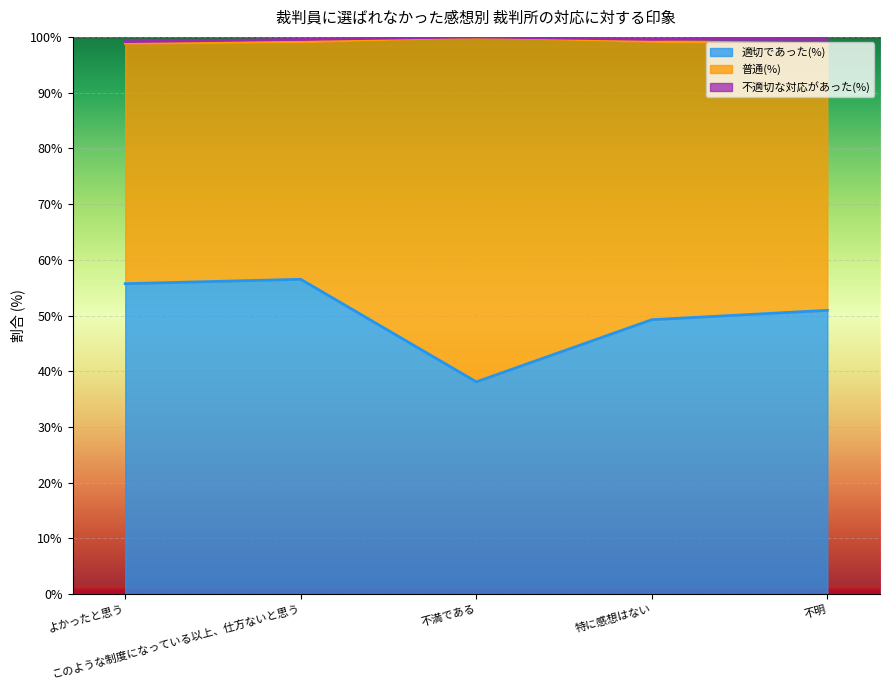

True or false: 適切であった(%) has a value of 67.8 at 不満である.

False